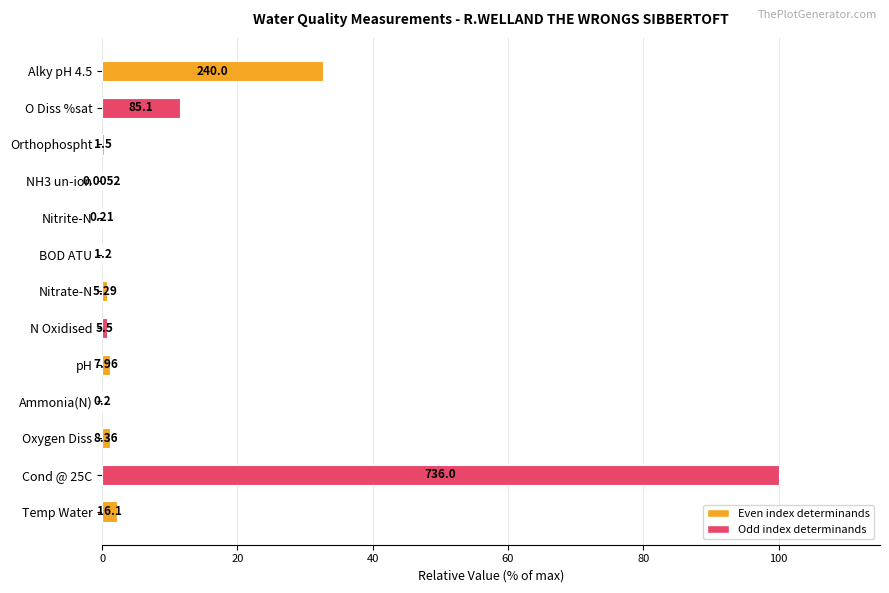

Are the bars horizontal?

Yes